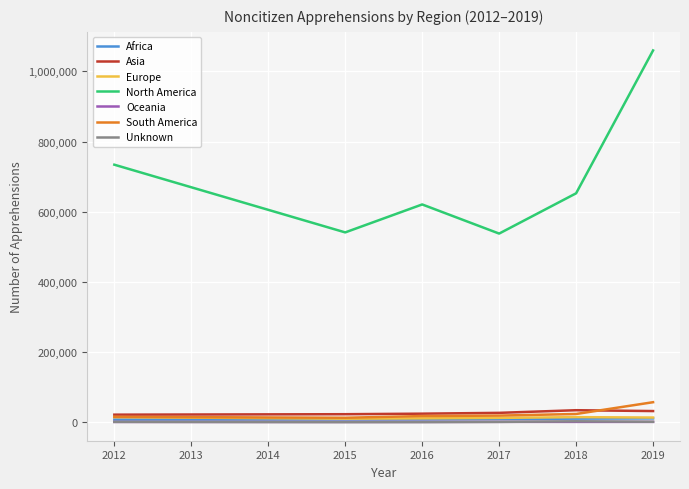

At which category is the sum across all series the highest?

2019